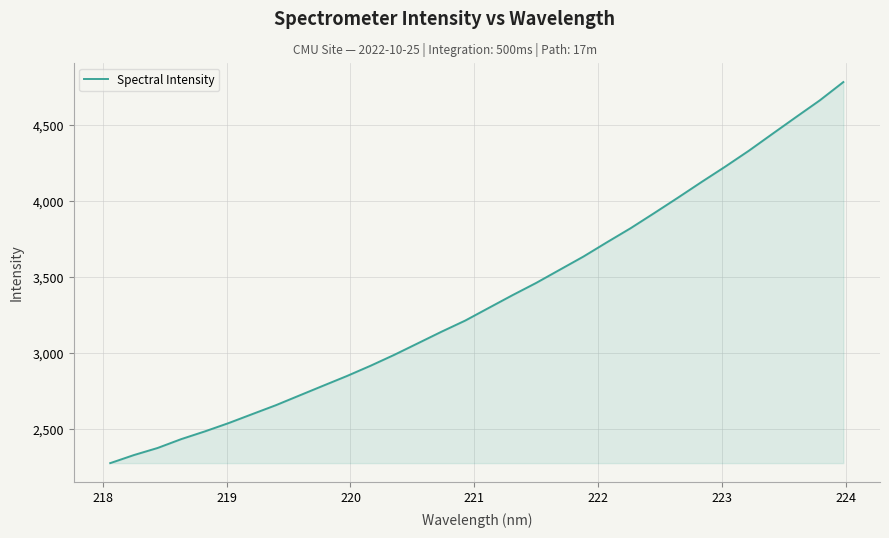

What is the maximum value shown in the chart?

4782.7